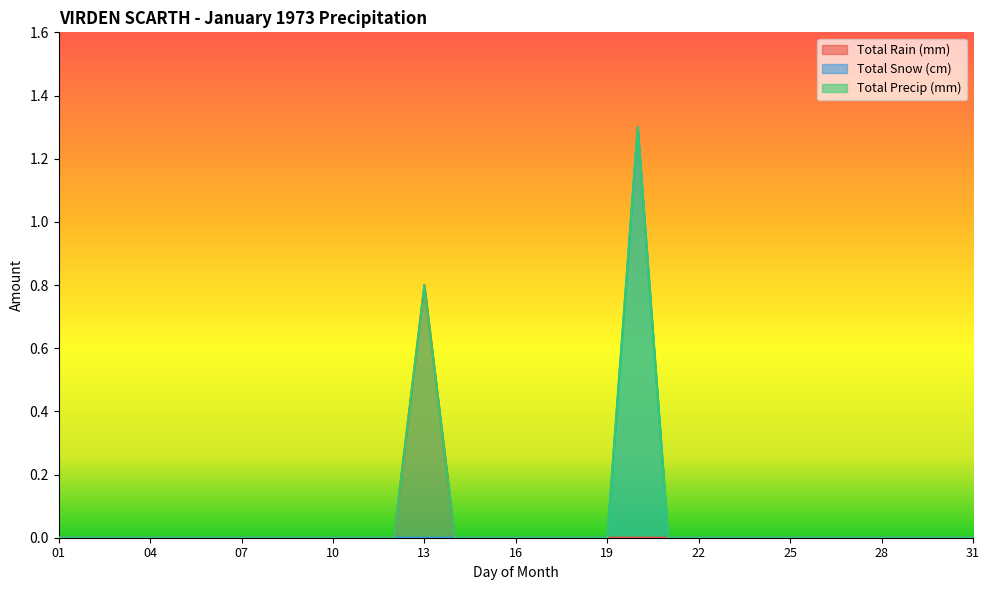

At which category is the sum across all series the highest?

20